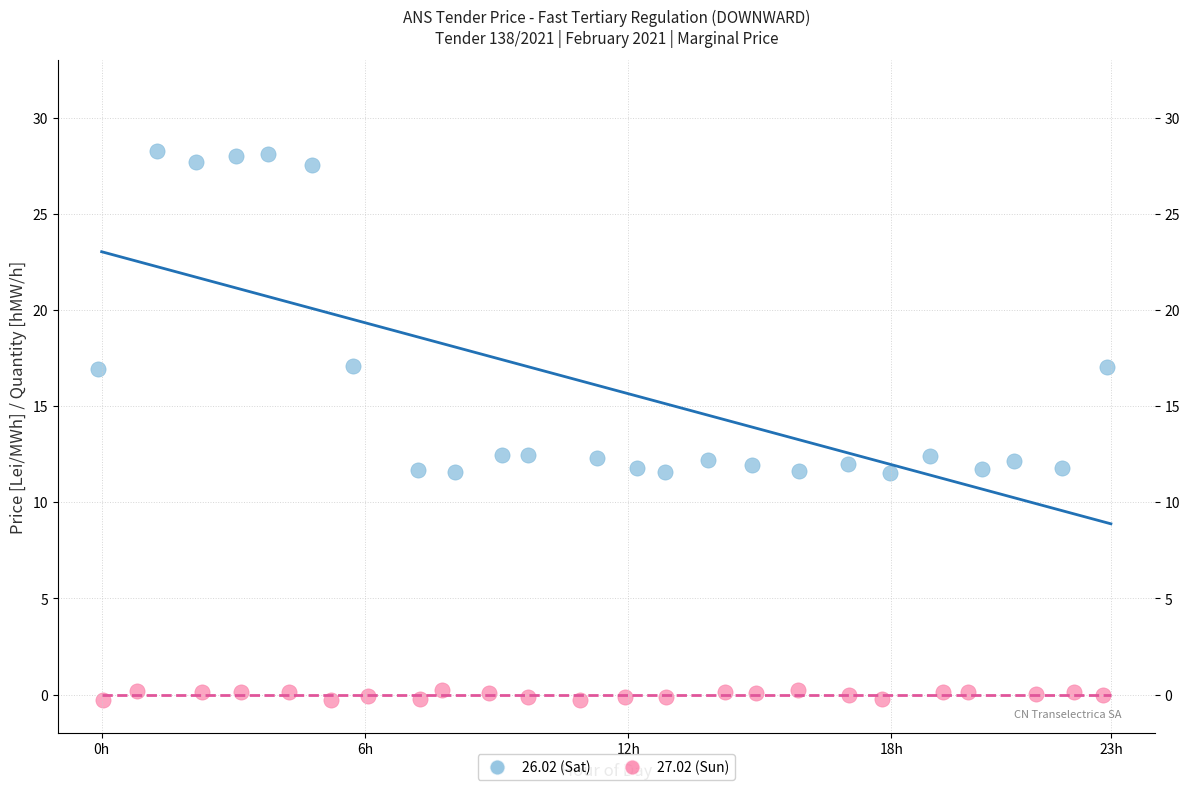

Which series has the widest spread of Y values?

26.02 (Sat)